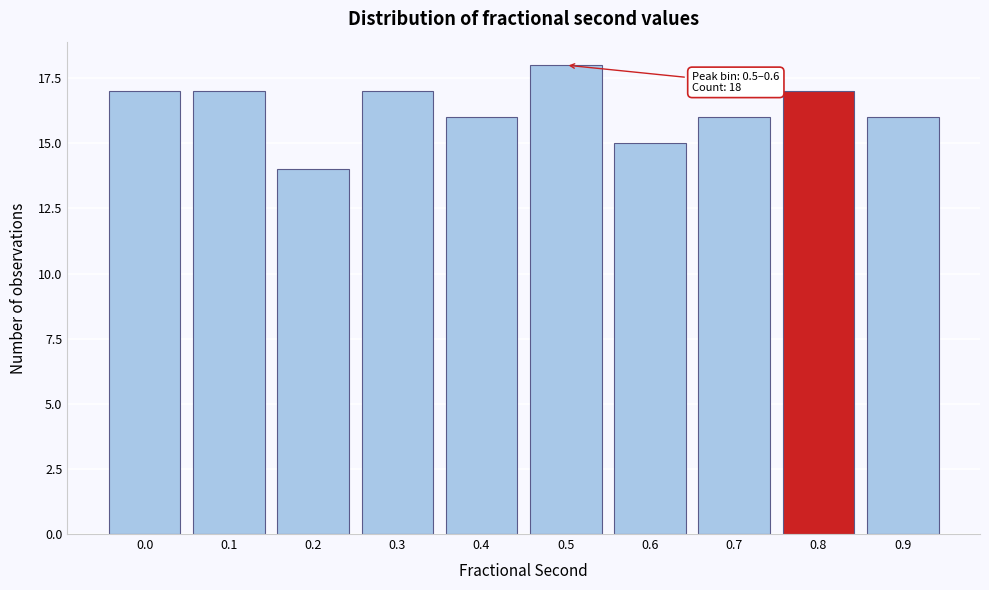

Reading left to right, transcribe all the data shown in this chart.

0.0=17	0.1=17	0.2=14	0.3=17	0.4=16	0.5=18	0.6=15	0.7=16	0.8=17	0.9=16